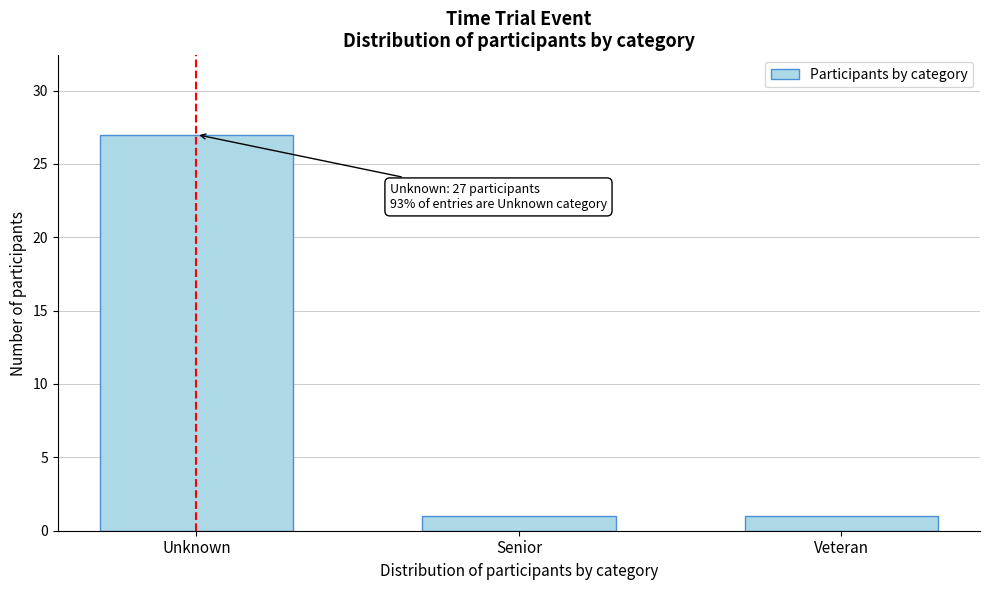

Reading right to left, what are all the values shown in this chart?

1	1	27